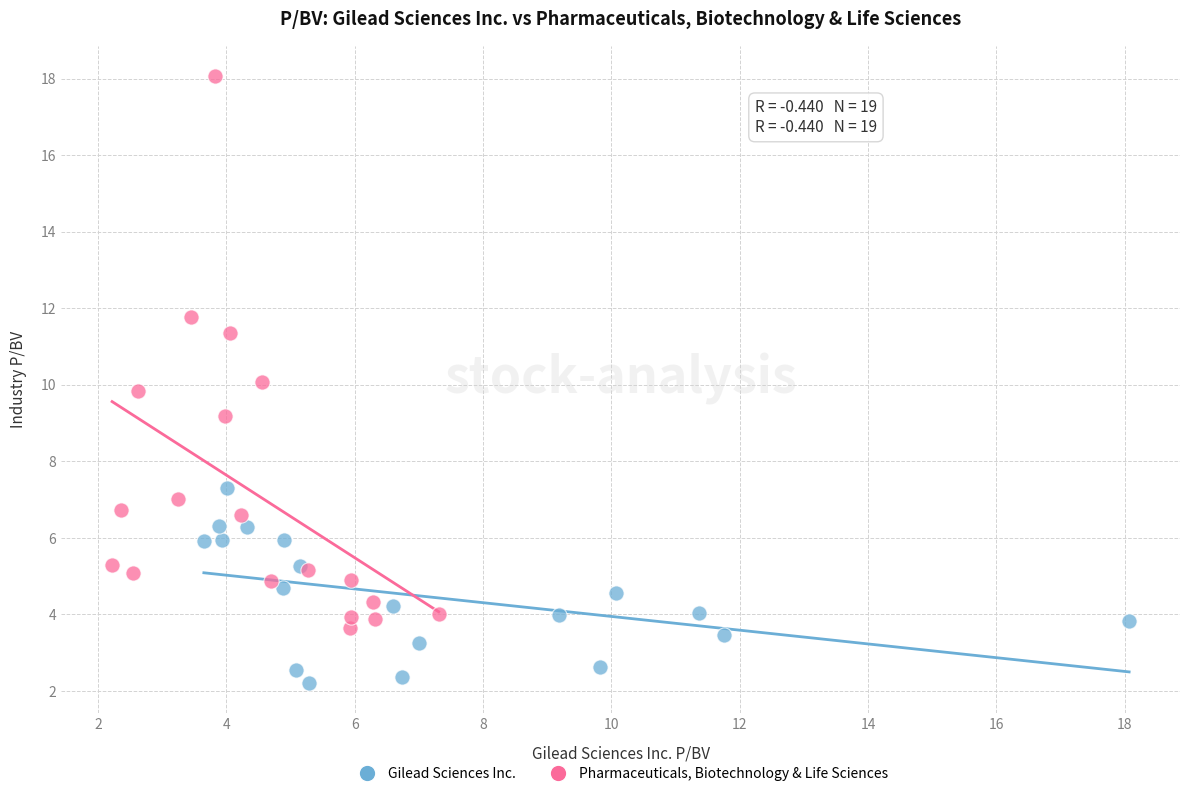

Which series reaches the maximum Y coordinate?

Pharmaceuticals, Biotechnology & Life Sciences